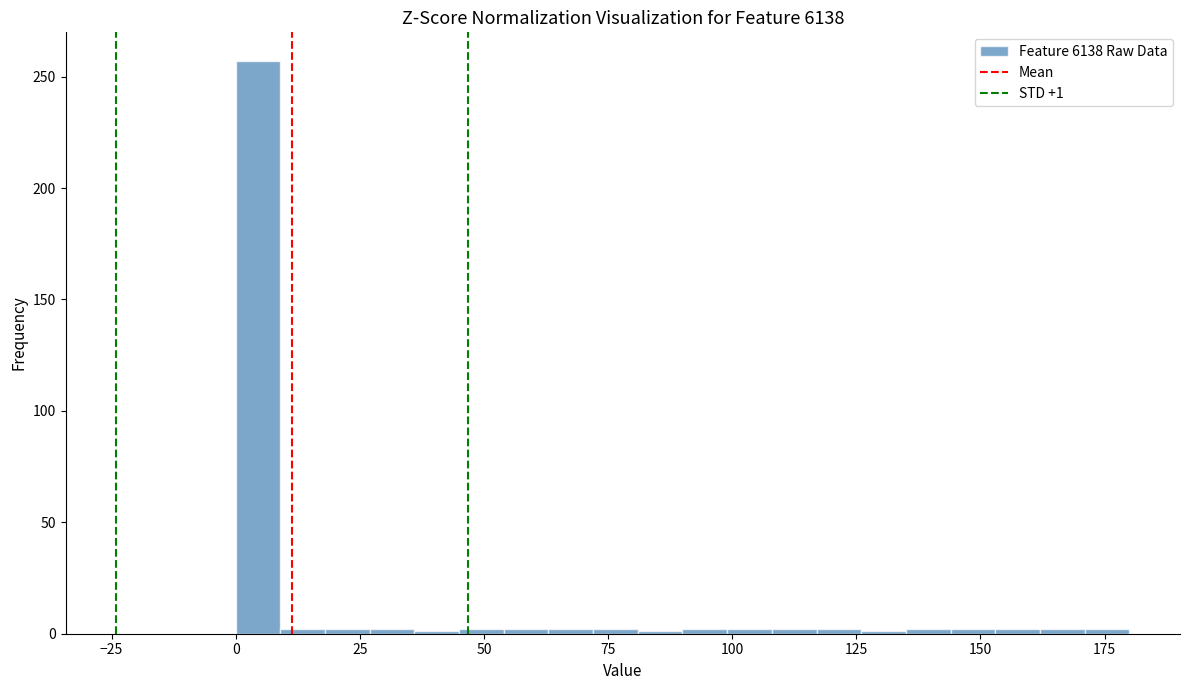

Around what value on the x-axis is the tallest bar? Give the approximate position of its centre, as read against the axis.

5